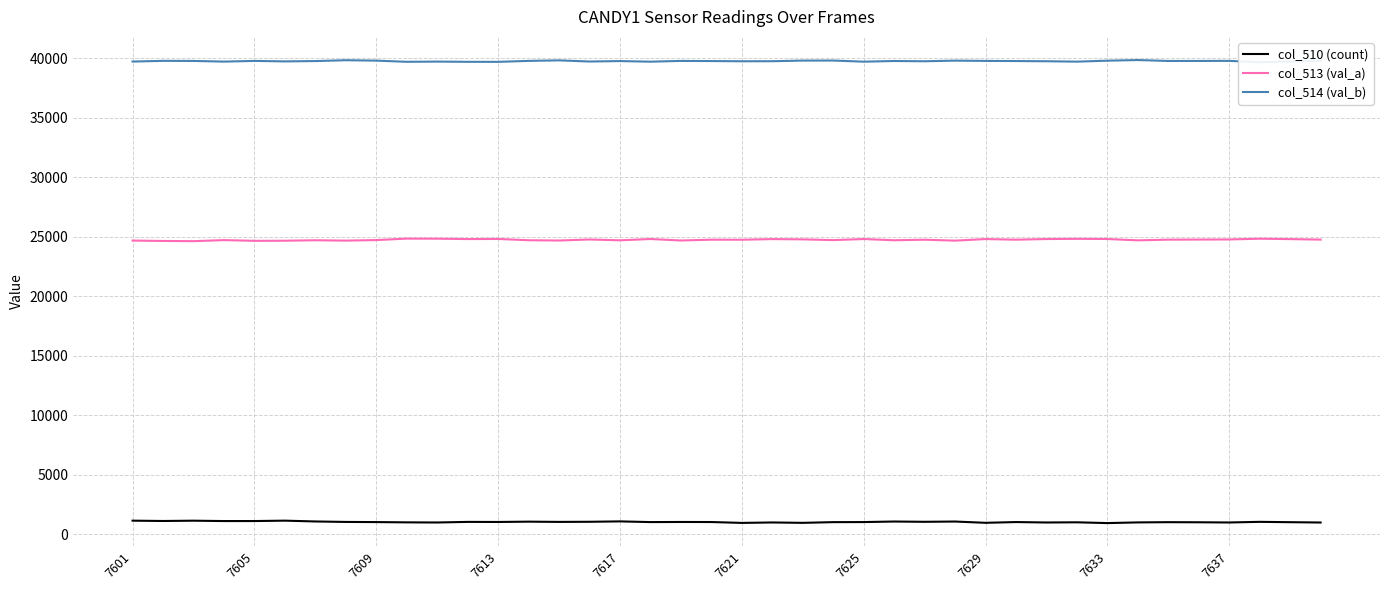

What is the minimum value for col_513 (val_a)?

24624